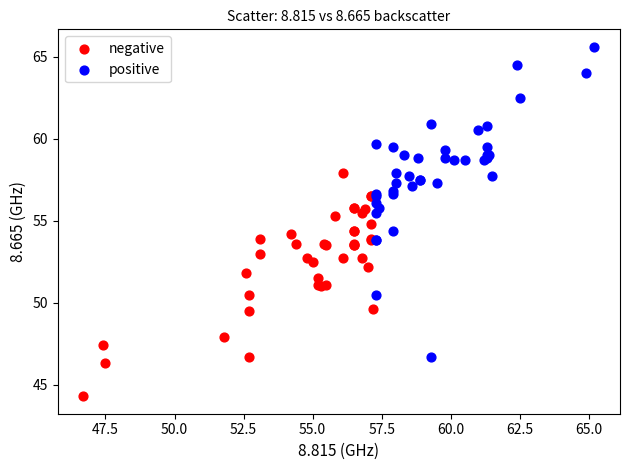

Which series has the widest spread of Y values?

positive